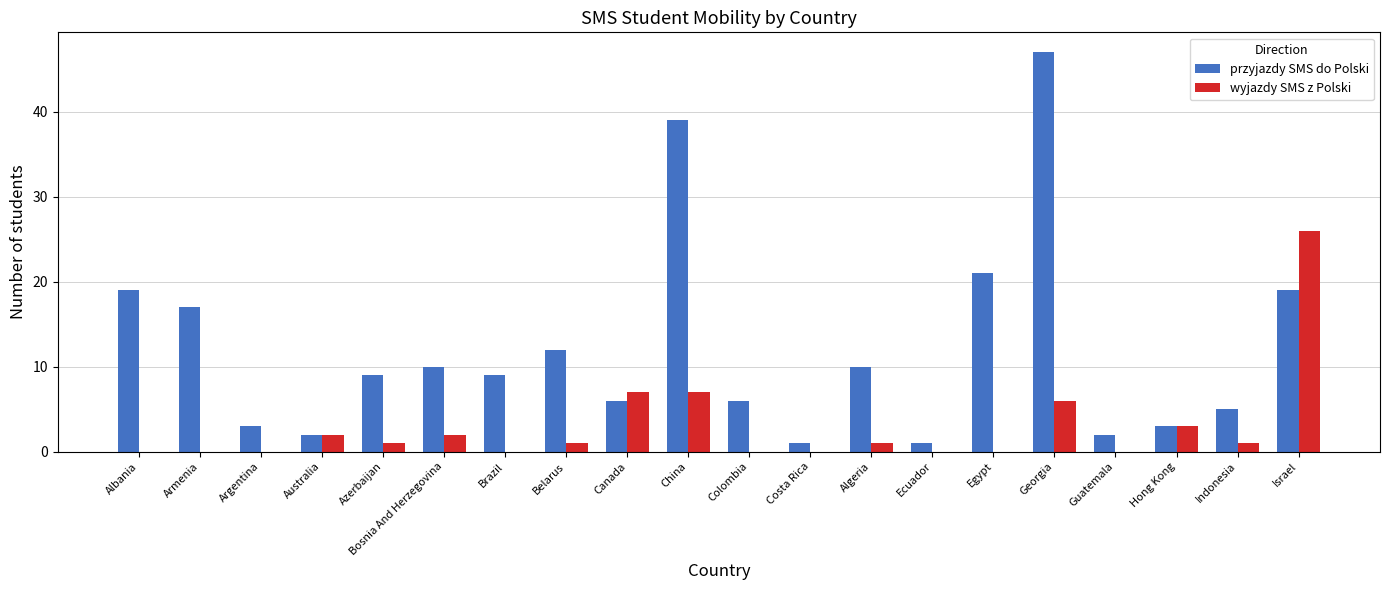

Which category has the highest value across all series?

Georgia